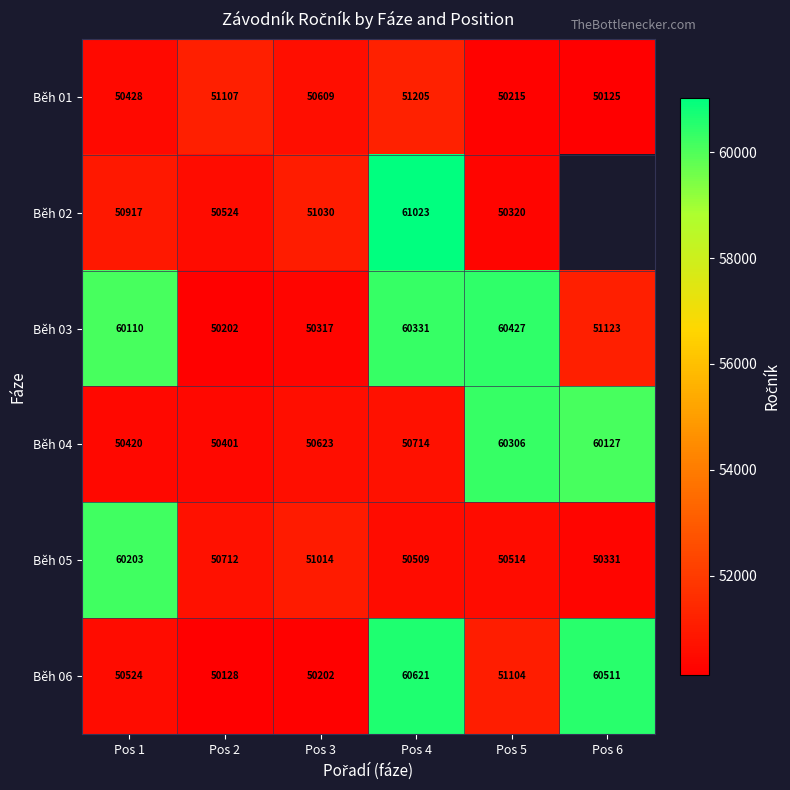

At which label does Běh 04 reach its minimum?

Pos 2